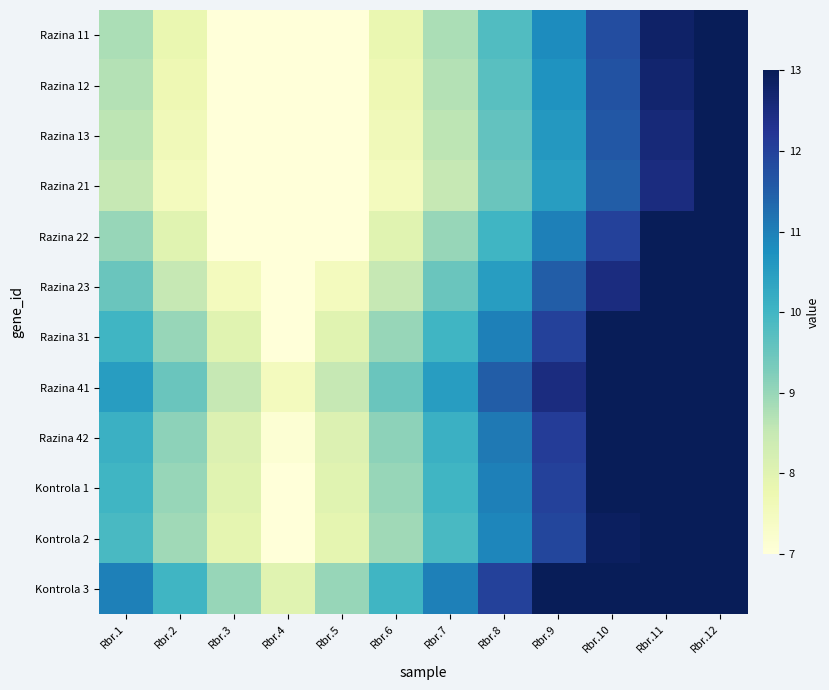

Rank the series by their maximum value, from lowest to highest.

Razina 21, Razina 13, Razina 12, Razina 11, Razina 22, Razina 23, Kontrola 2, Razina 31, Kontrola 1, Razina 42, Razina 41, Kontrola 3